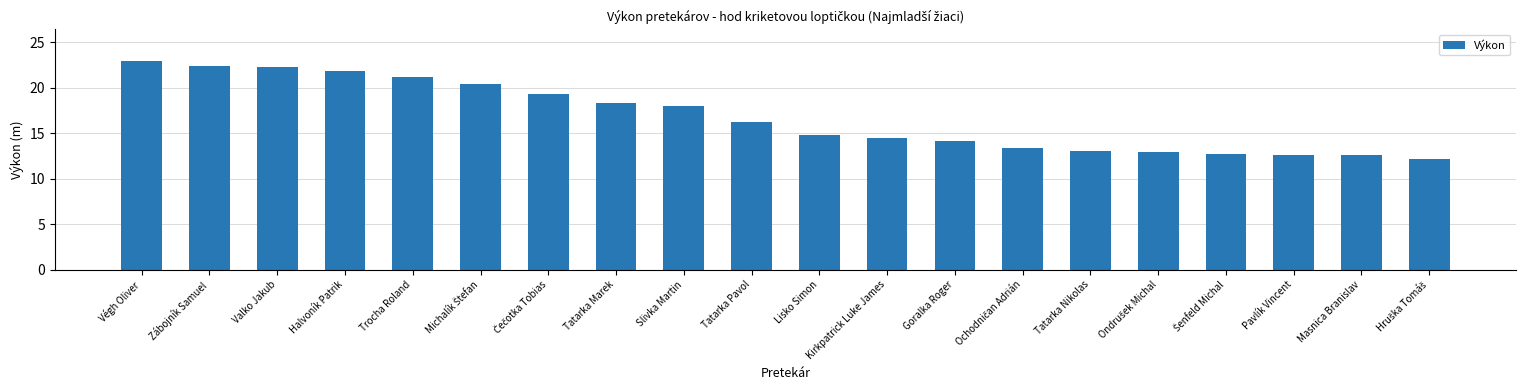

What is the sum of all values?

336.3